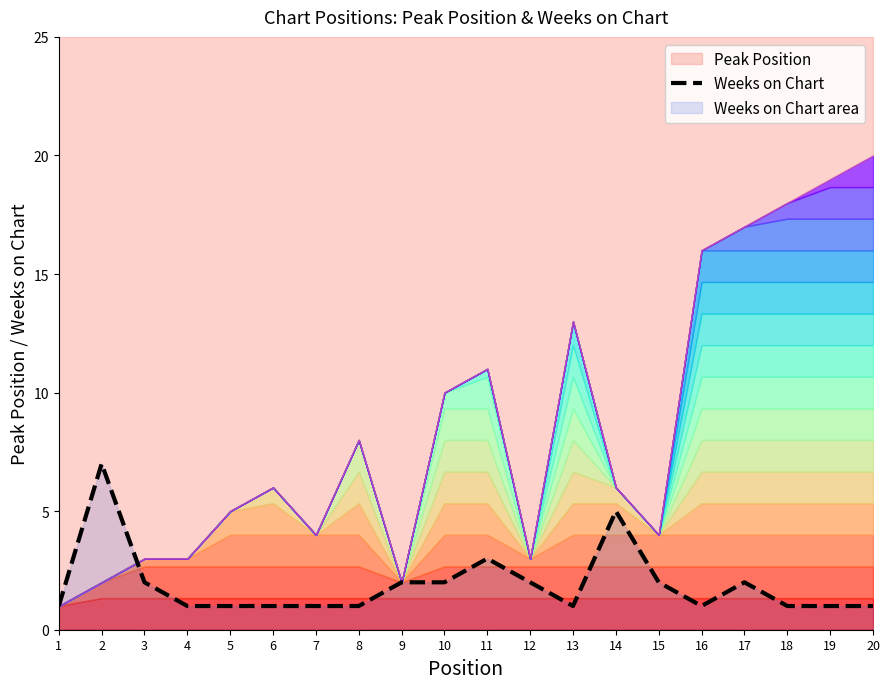

True or false: Weeks on Chart has a value of 1 at 16.

True